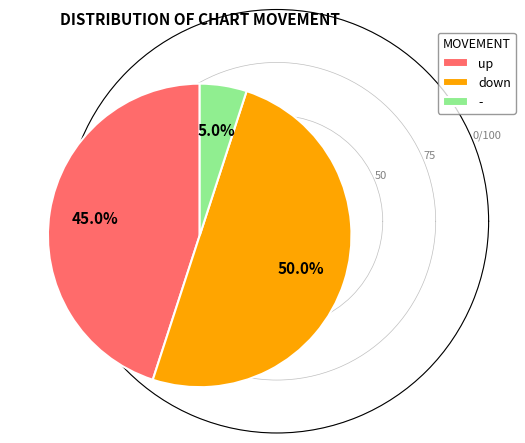

The up slice represents 37% of the pie. True or false?

False